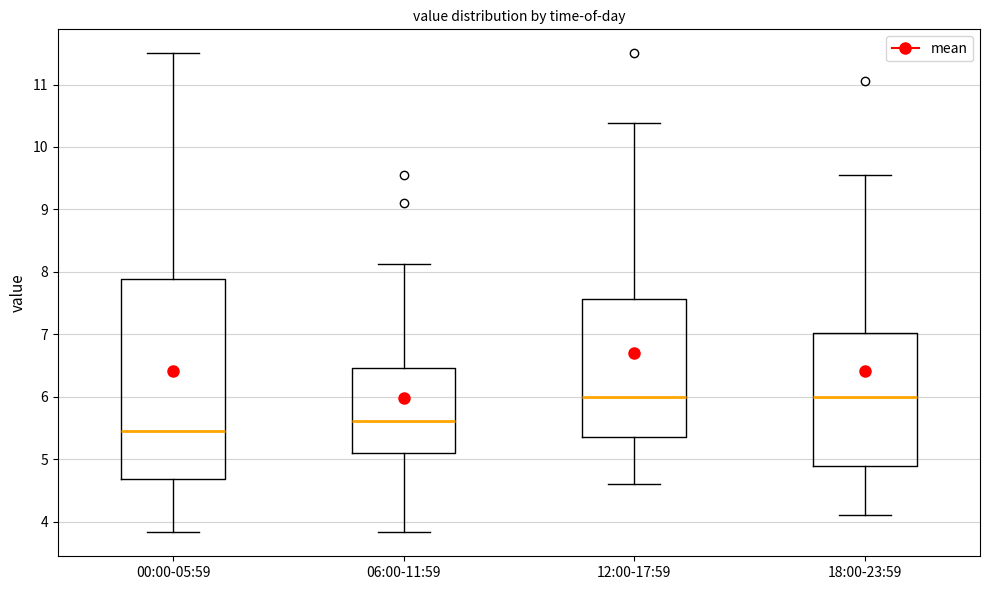

Reading left to right, transcribe this box plot: for each box, give where its median line is, the range the box spans, and where its two whiskers end, as read against the y-axis. The values are not printed on the chart, so give them approximately, as read against the axis.

00:00-05:59: median 5.5, box 4.7 to 7.9, whiskers 3.8 to 11.5
06:00-11:59: median 5.6, box 5.1 to 6.5, whiskers 3.8 to 8.1
12:00-17:59: median 6.0, box 5.4 to 7.6, whiskers 4.6 to 10.4
18:00-23:59: median 6.0, box 4.9 to 7.0, whiskers 4.1 to 9.6